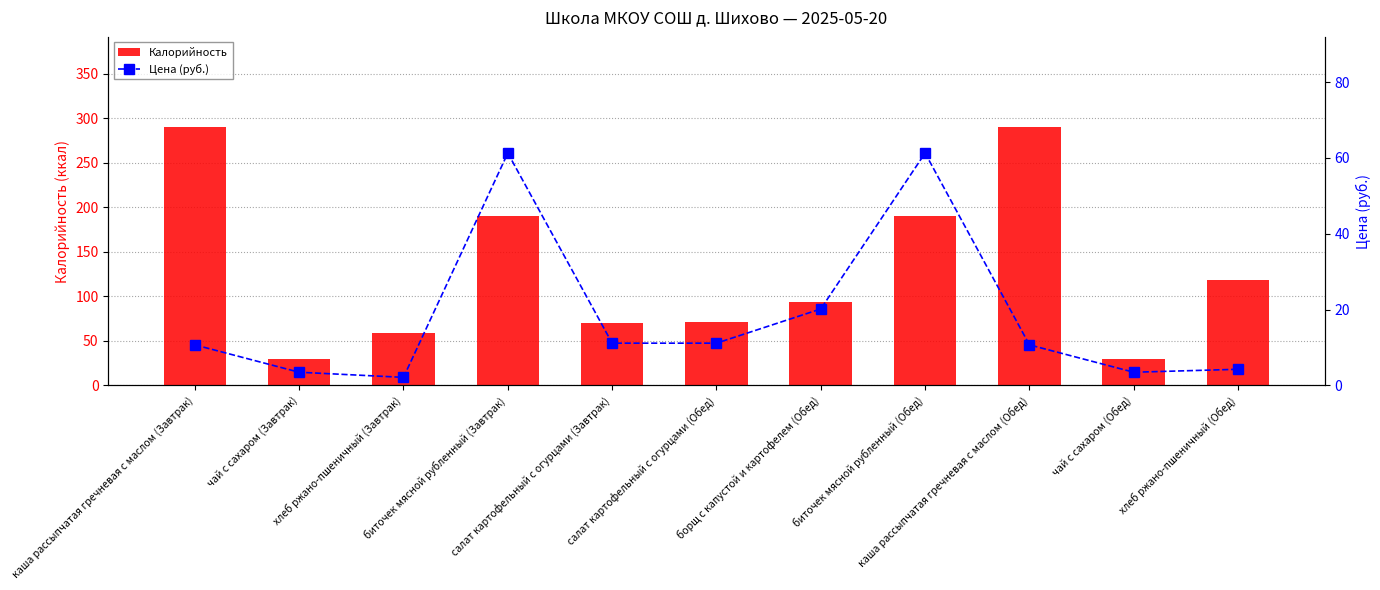

What is the sum of all Цена (руб.) values?

199.8